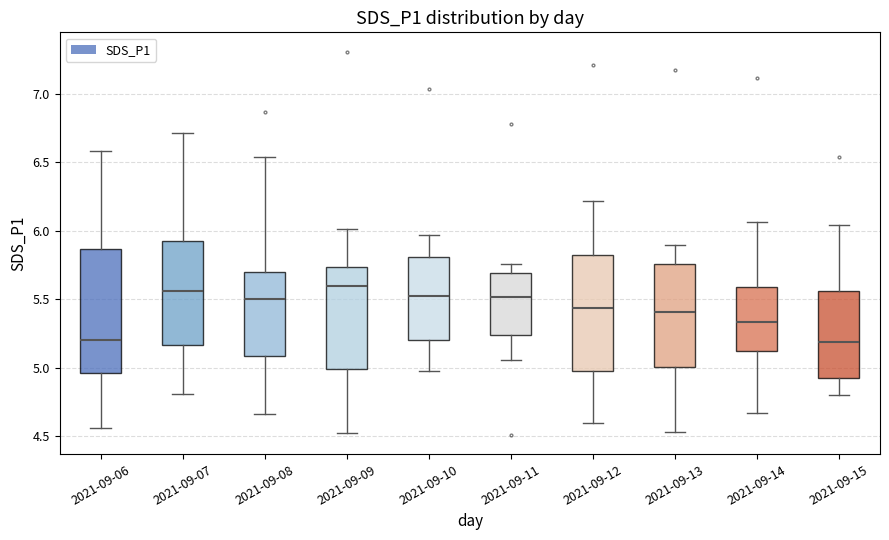

Where does the lower whisker of the box for 2021-09-12 end on the y-axis? The values are not printed on the chart, so give them approximately, as read against the axis.

4.60